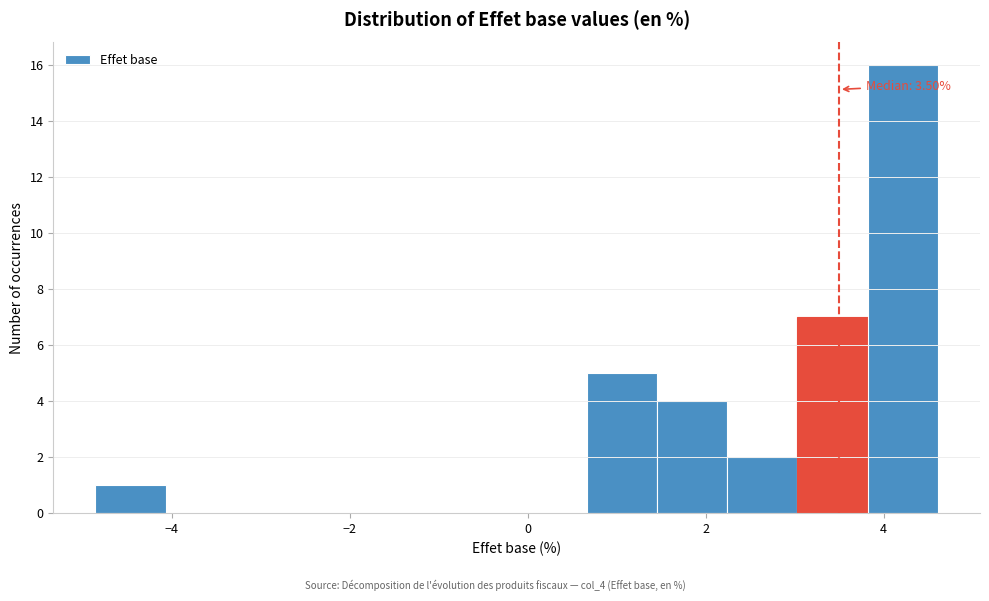

Read against the x-axis, roughly where is the centre of the tallest bar?

4.2